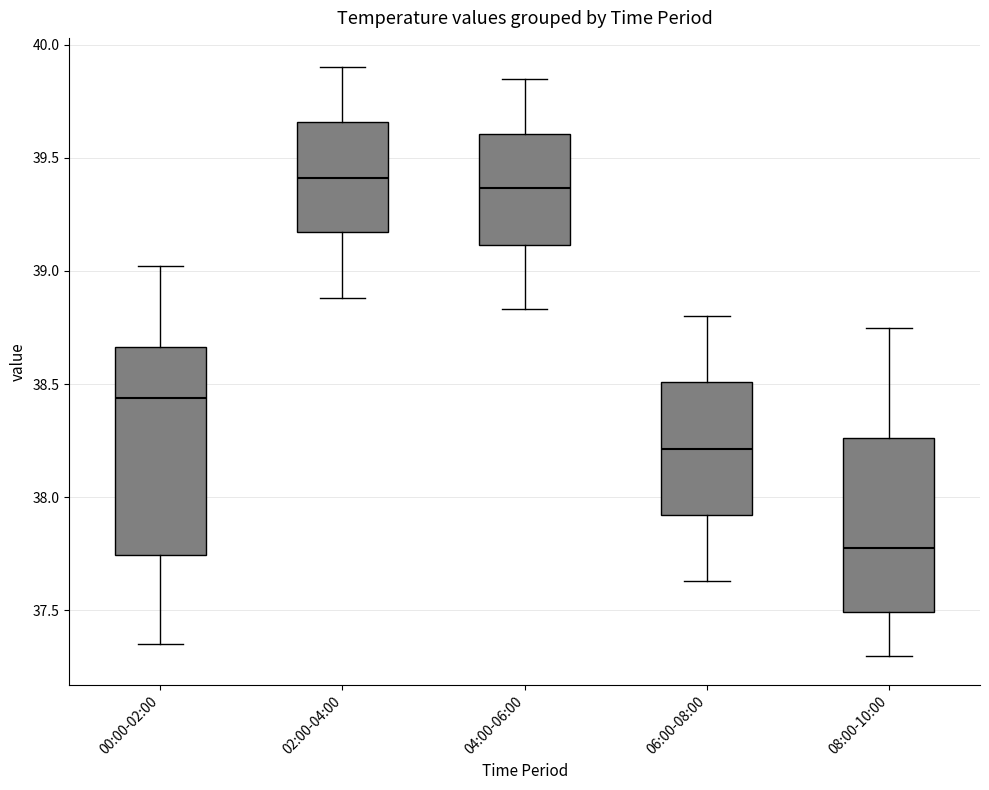

Which box is the tallest, from its lower edge to its upper edge?

00:00-02:00